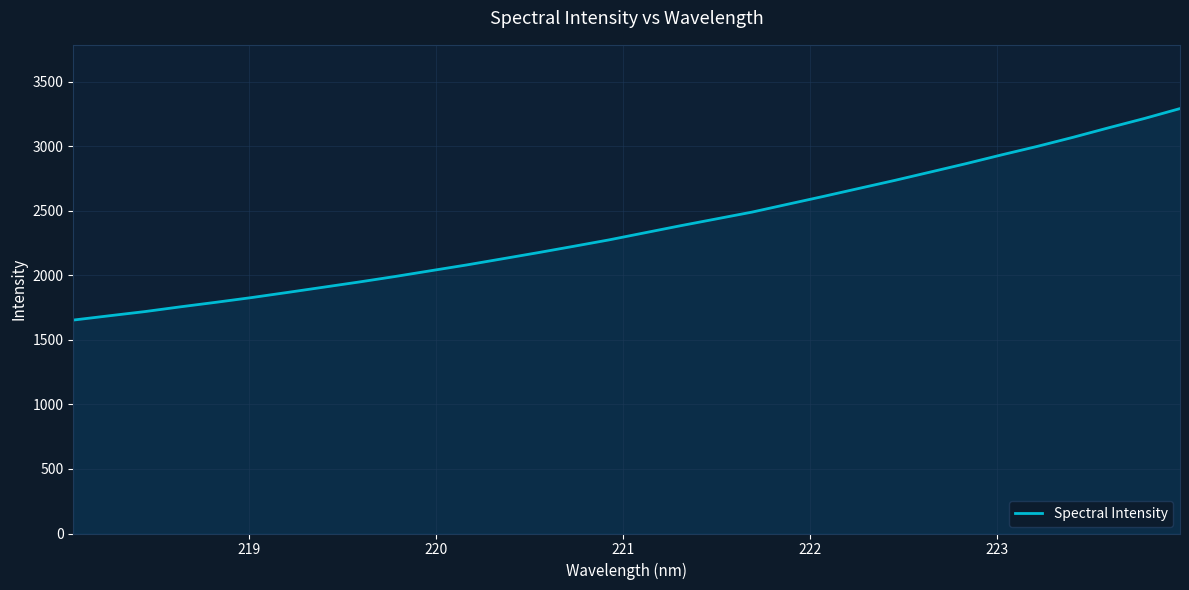

What is the smallest value displayed?

1654.3